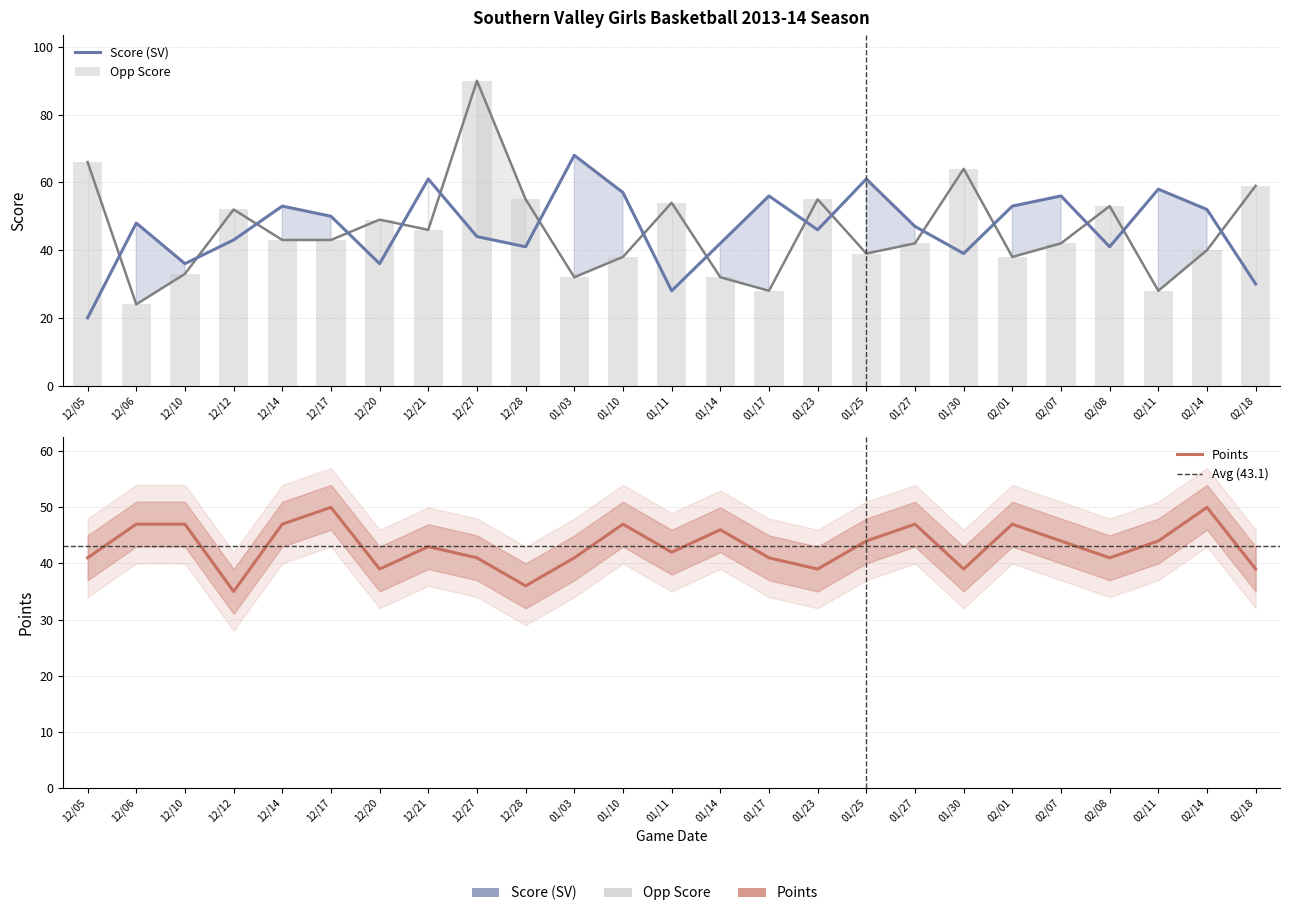

Does the chart contain stacked bars?

No